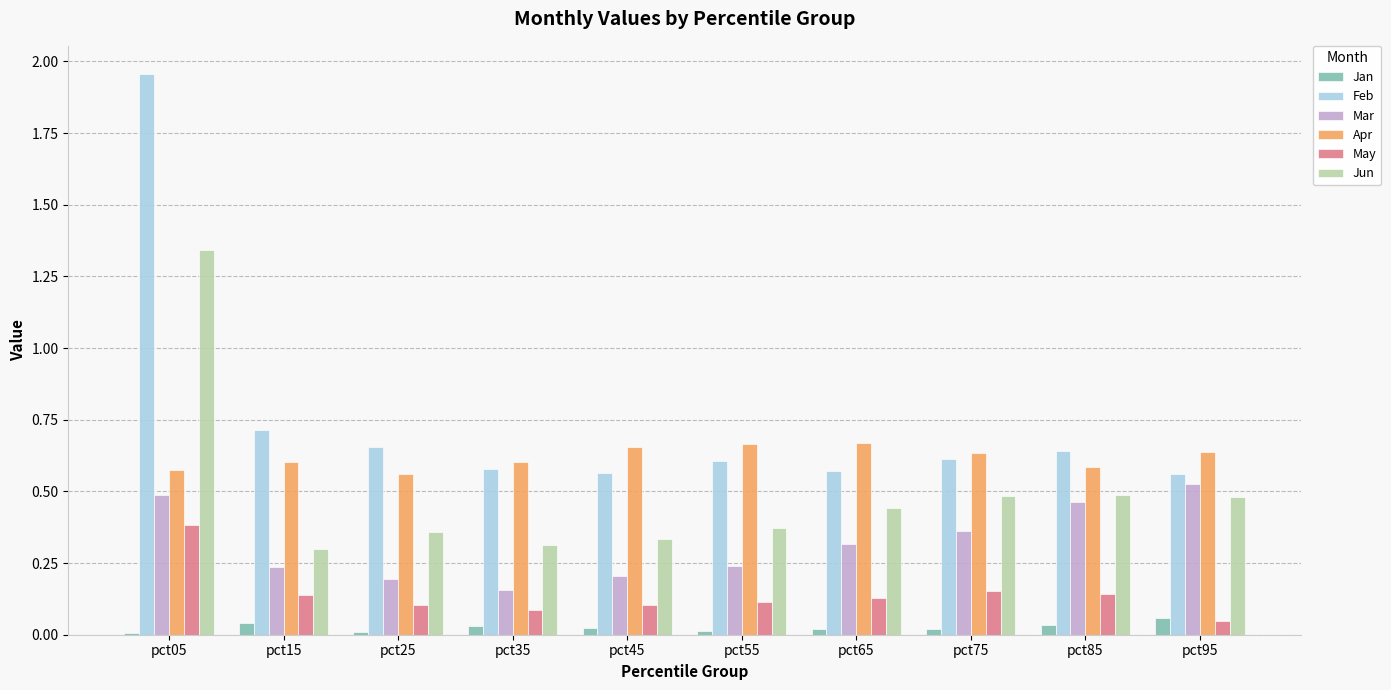

True or false: Jun has a value of 0.7 at pct75.

False